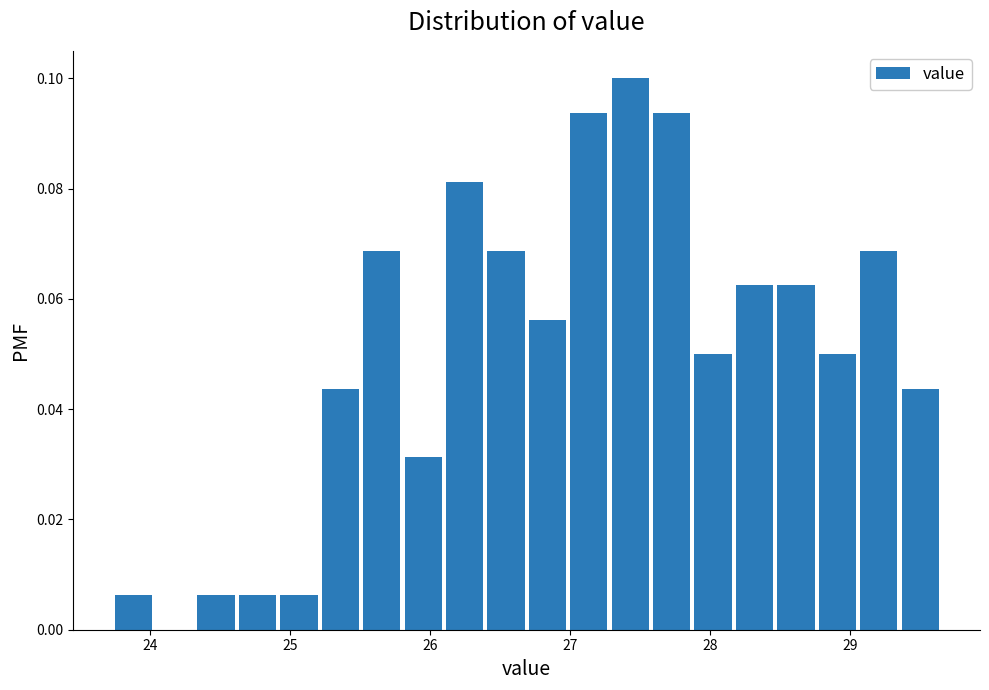

Read against the x-axis, roughly where is the centre of the tallest bar?

27.4